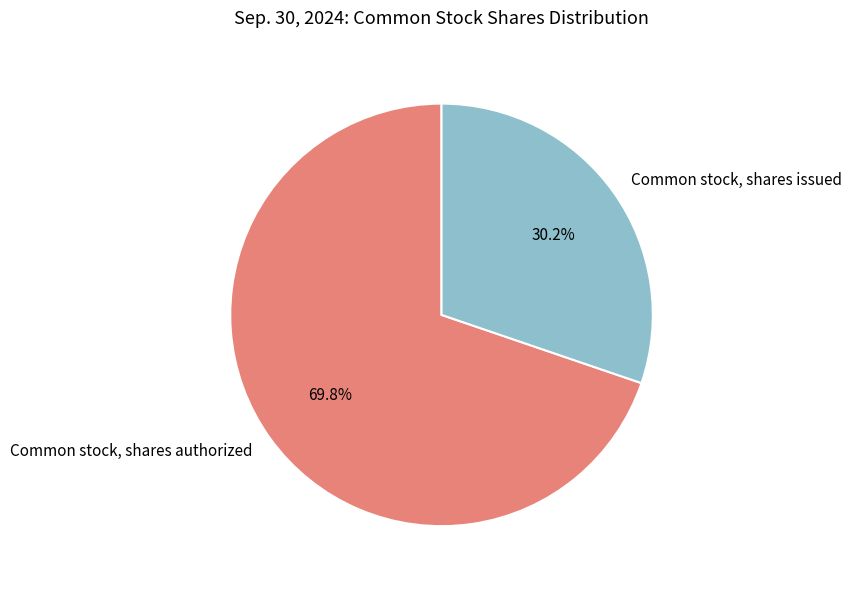

Which category has the smallest portion of the pie?

Common stock, shares issued